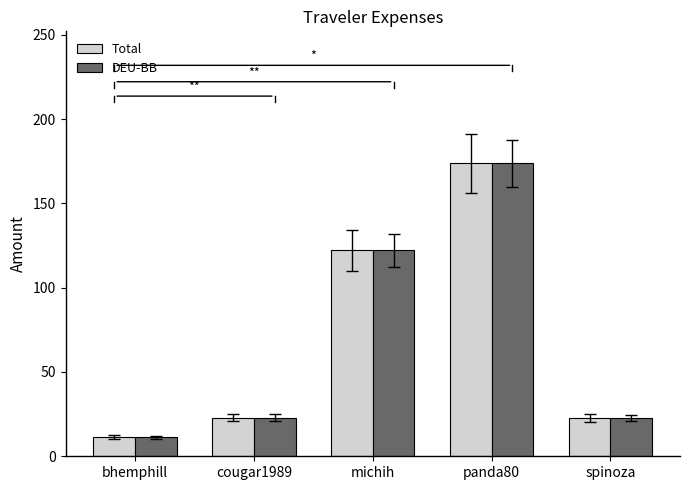

What position from the left is bhemphill?

1